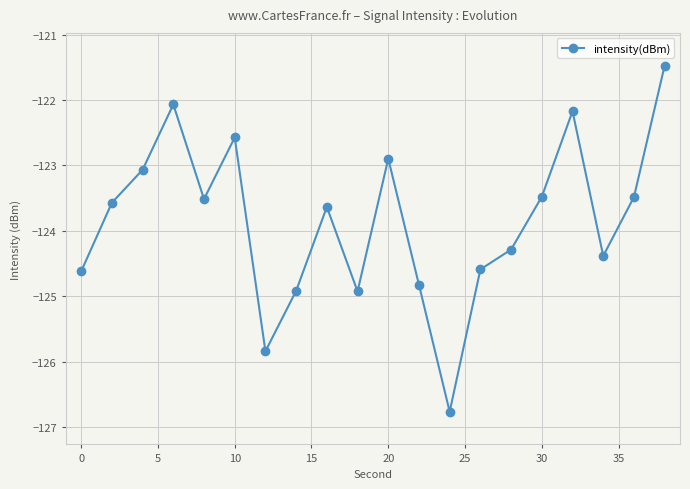

How many interior local peaks (higher than both neighbors) does the data have?

5